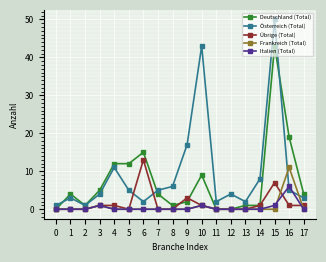

At which label does Italien (Total) reach its peak?

16